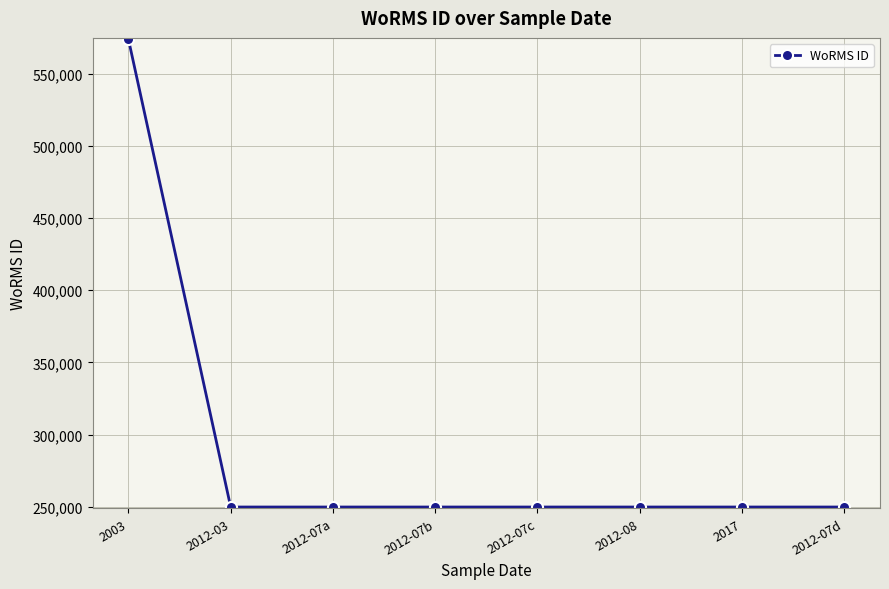

What is the change in value from 2003 to 2017?

-324198